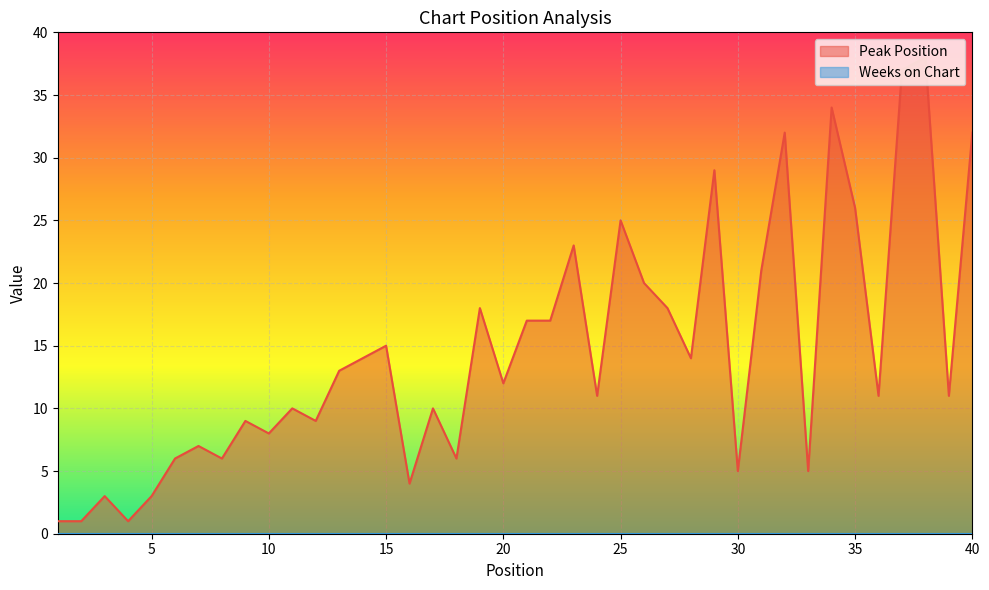

How many series are shown in this chart?

2